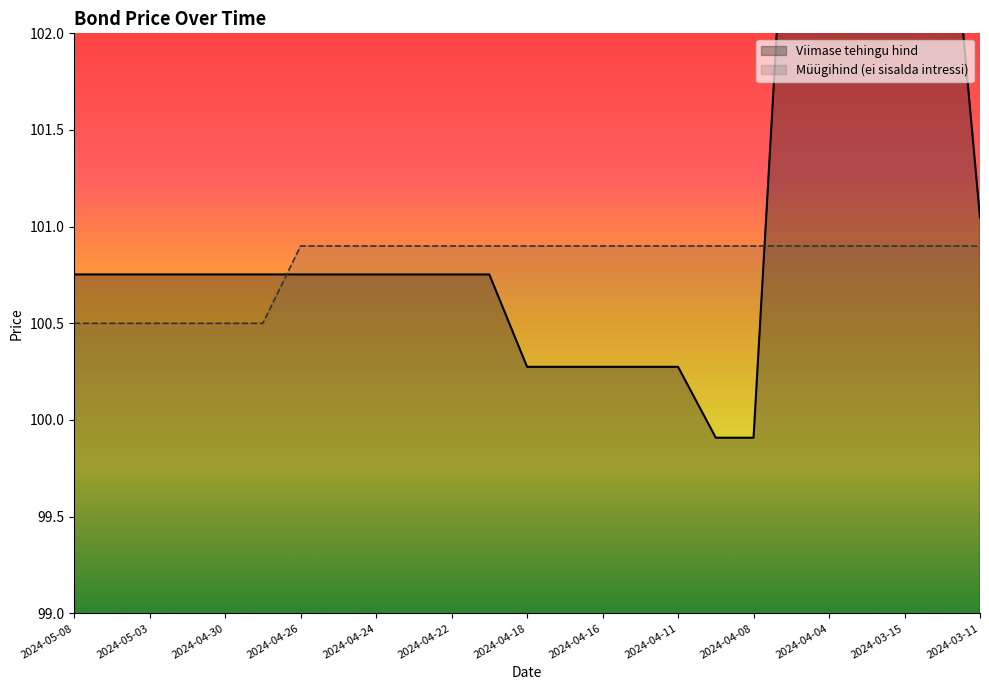

Does the chart have visible grid lines?

No